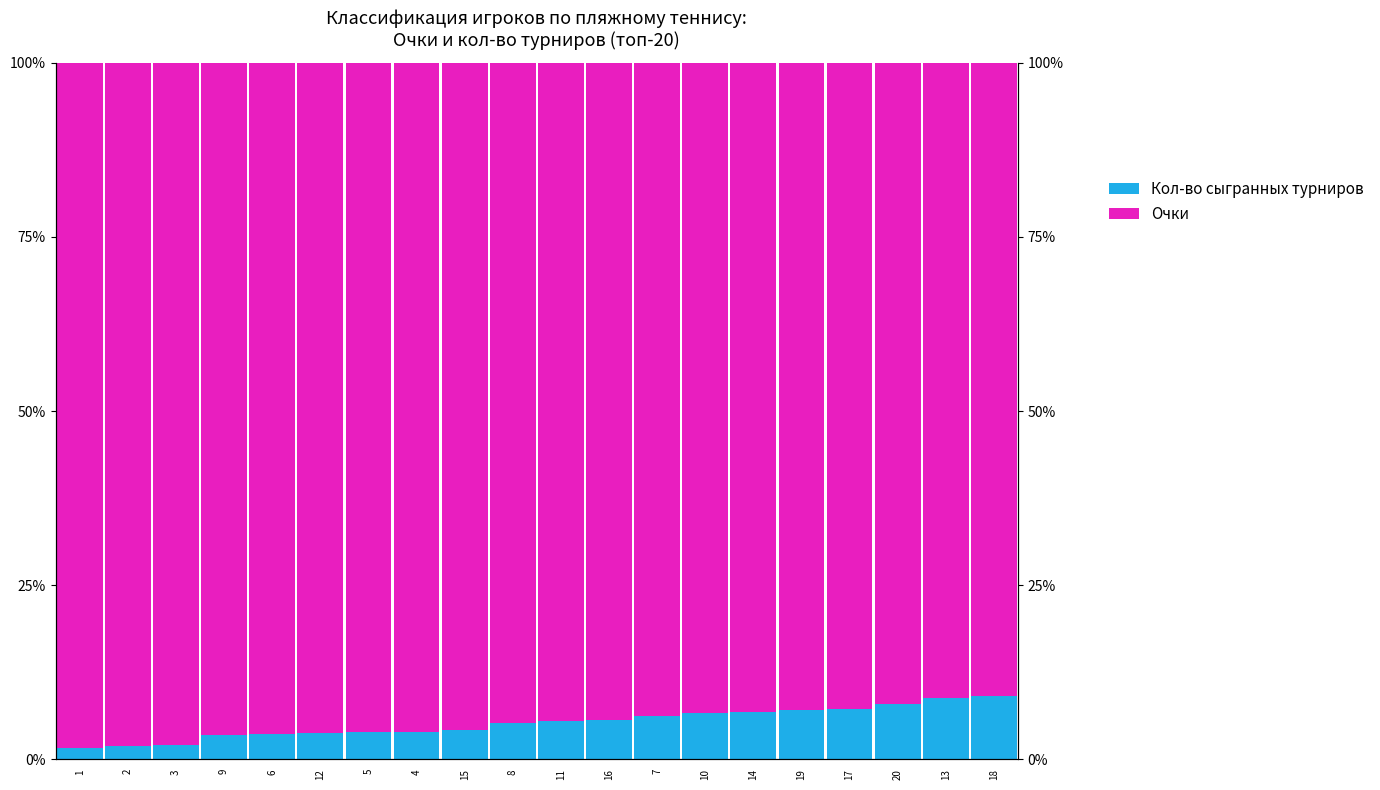

The value of Кол-во сыгранных турниров at 14 is 0.0. True or false?

False